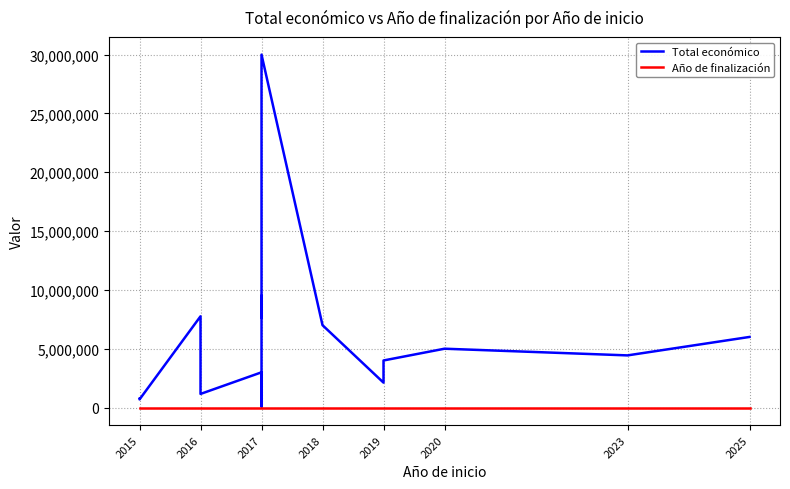

What are all the series names shown in the legend?

Total económico, Año de finalización